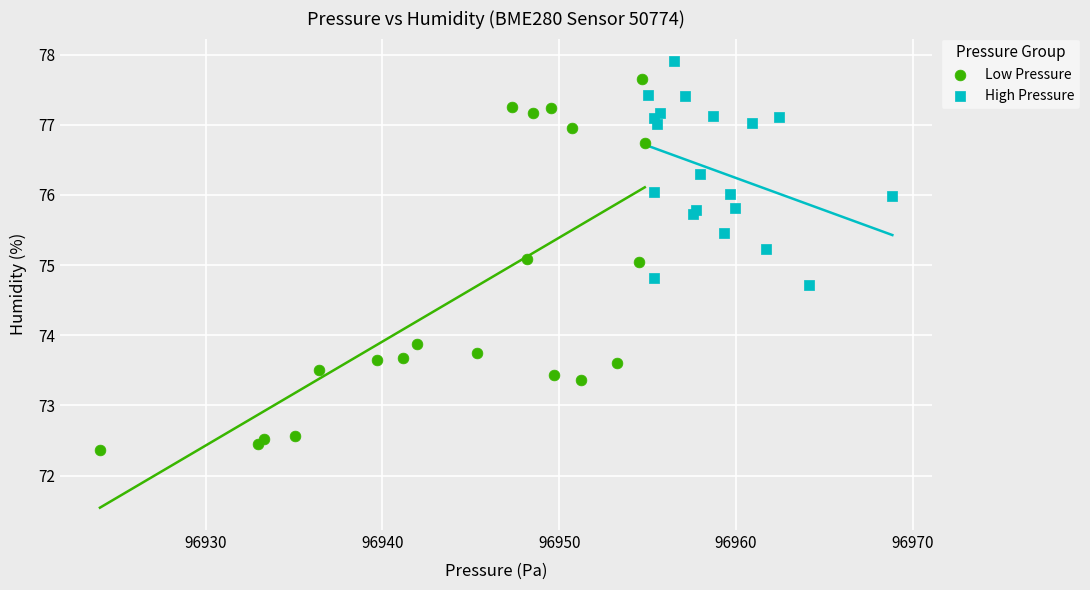

Which series contains the lowest Y value?

Low Pressure